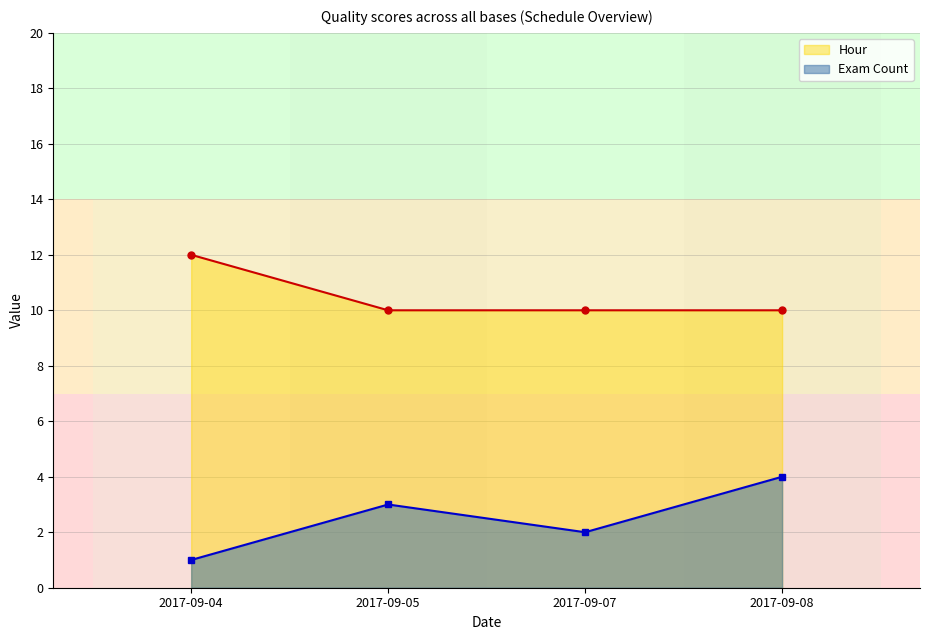

Which label corresponds to the largest value in the chart?

2017-09-04